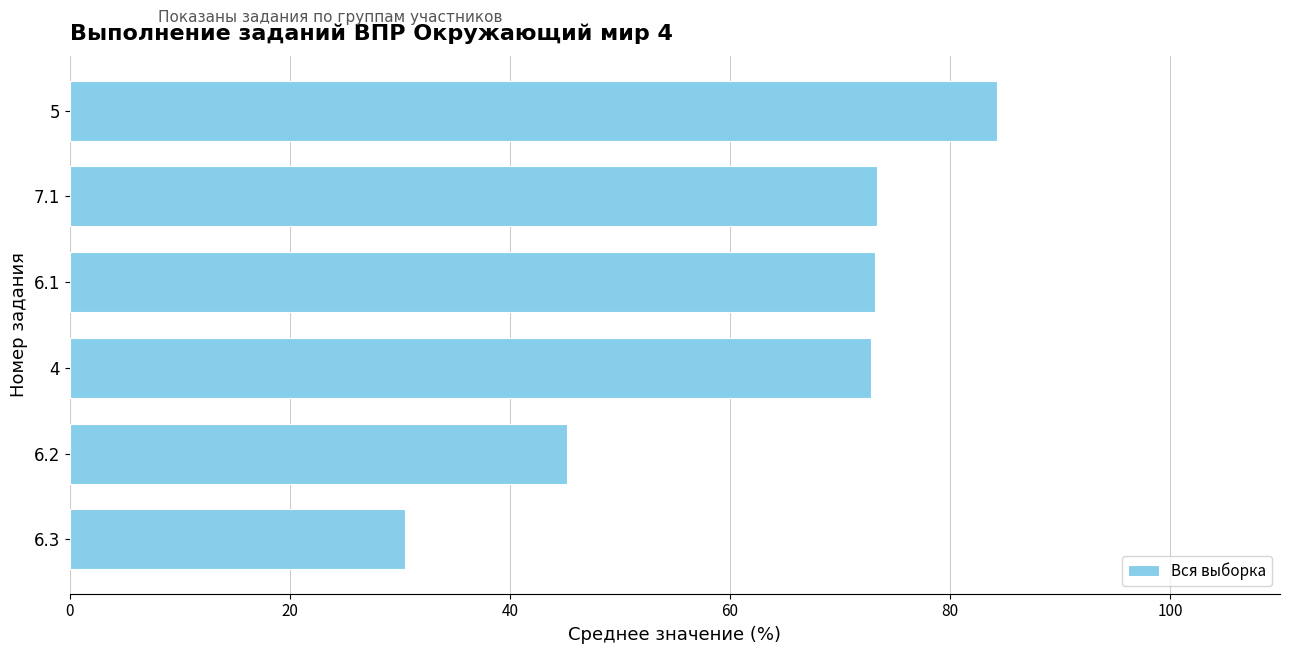

What is the label of the 1st bar from the bottom?

6.3